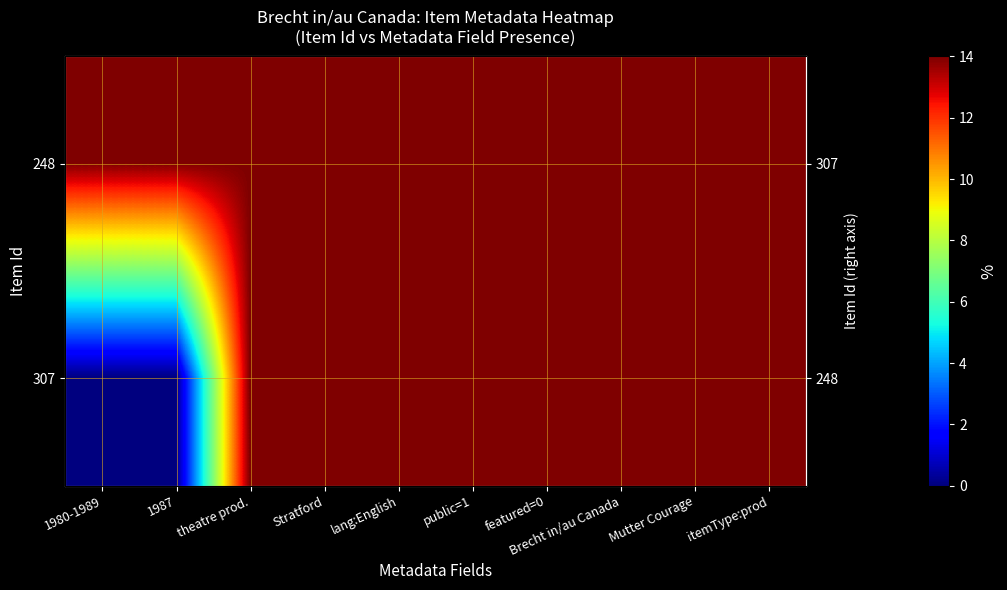

What is the maximum value shown in the chart?

14